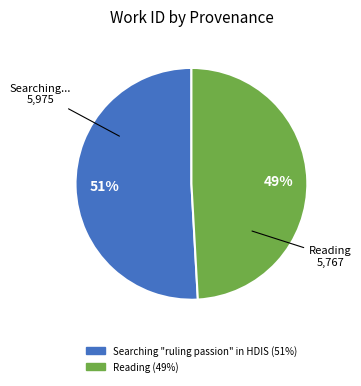

Which category has the smallest portion of the pie?

Reading